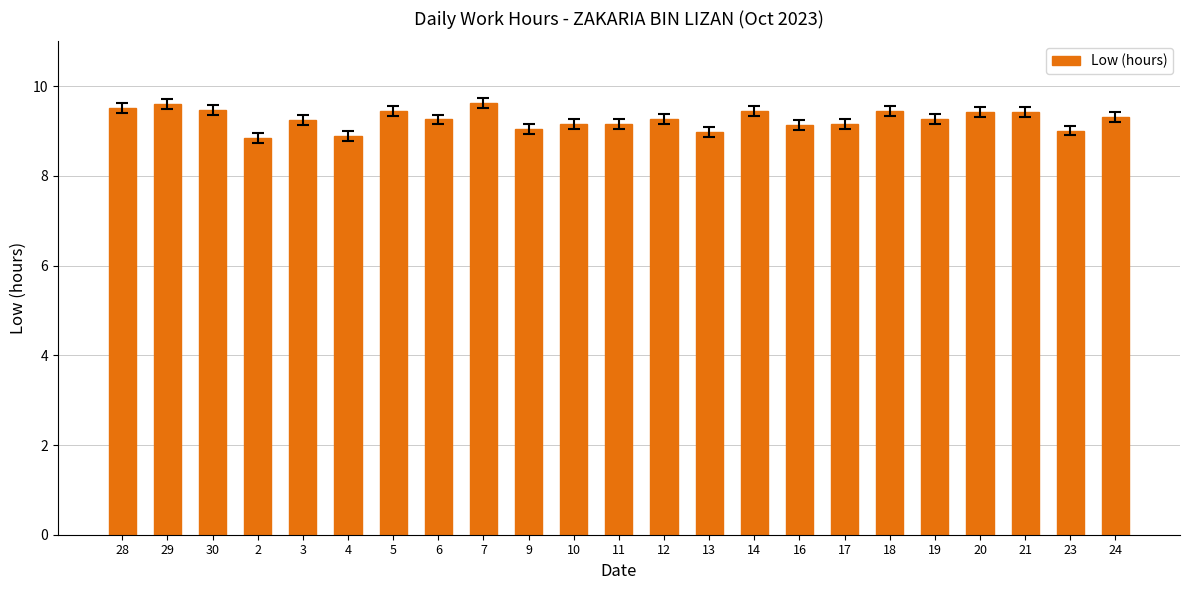

What is the change in value from 11 to 21?

+0.3